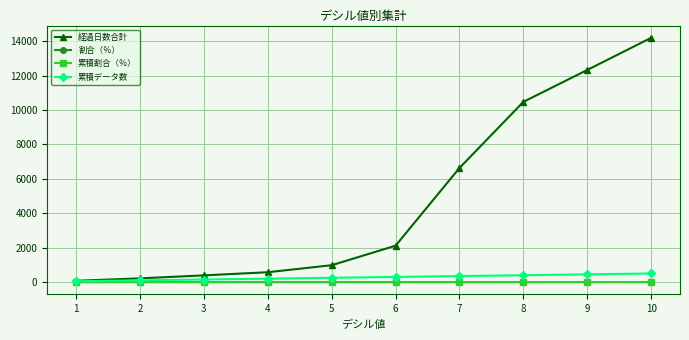

What is the difference between the highest and lowest values at 7?

6629.9